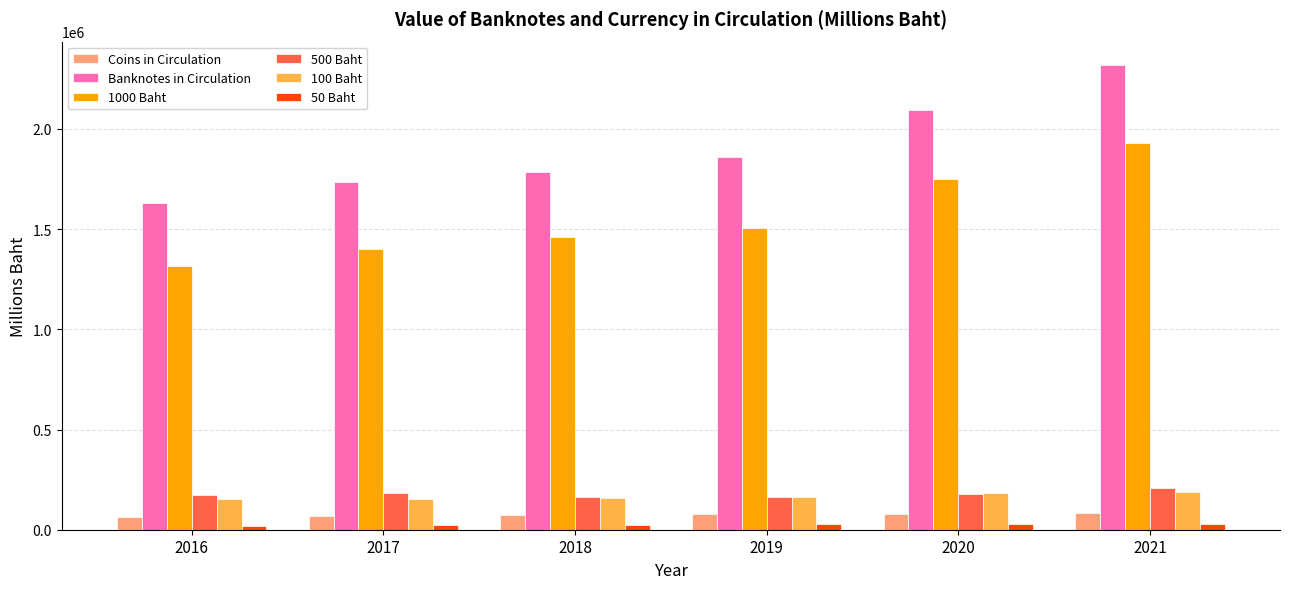

What is the highest value of the Coins in Circulation series?

82183